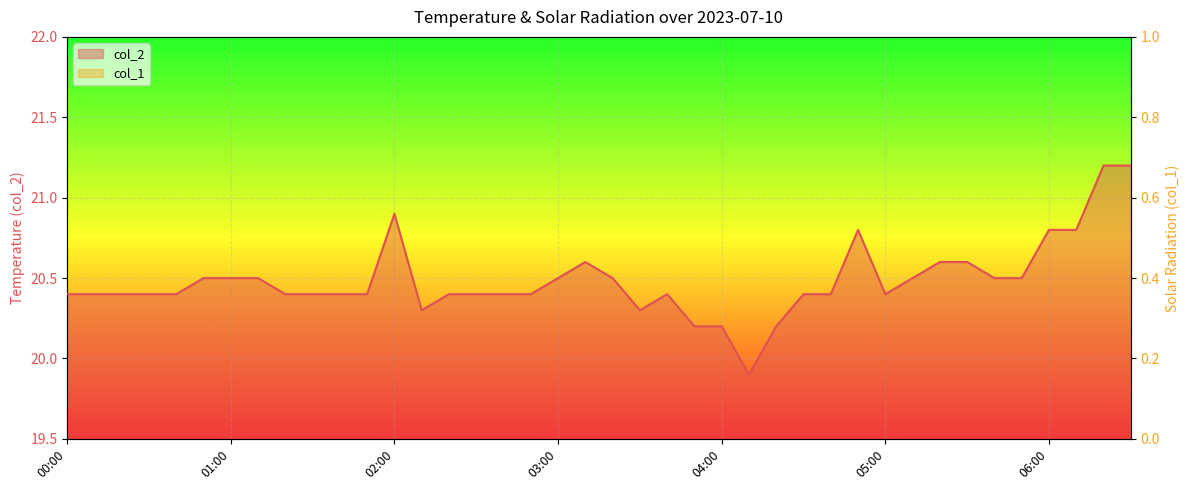

What is the label of the 18th point from the left?

02:50